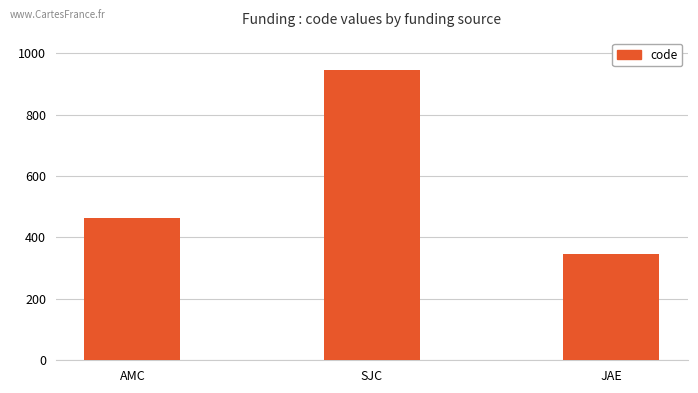

What is the label of the 2nd bar from the left?

SJC